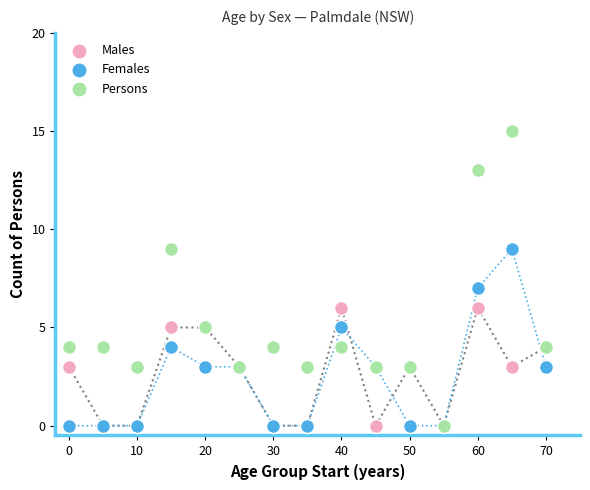

Which series has the widest spread of Y values?

Persons